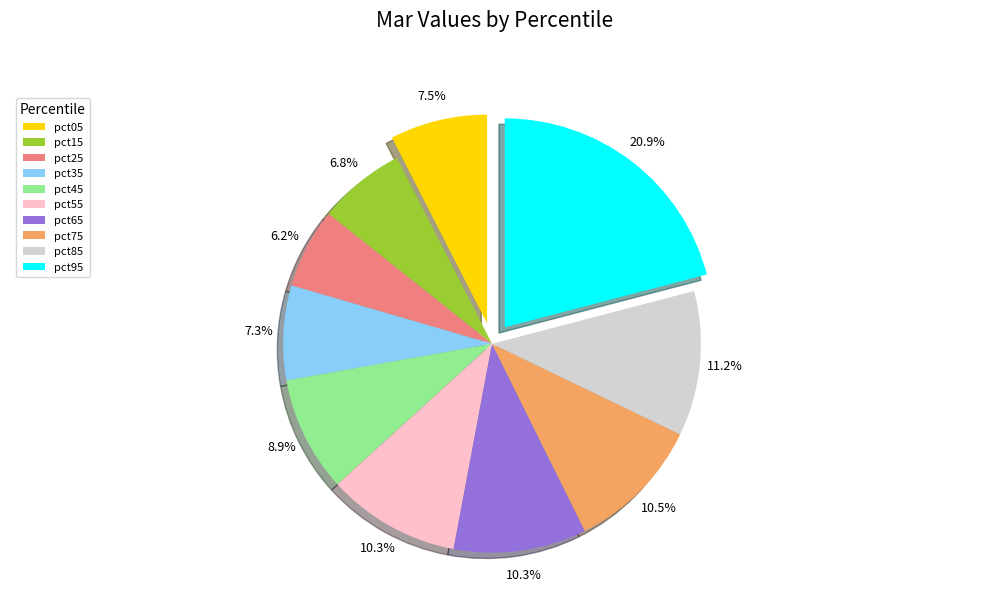

What percentage do pct45 and pct75 together represent?

19.4%